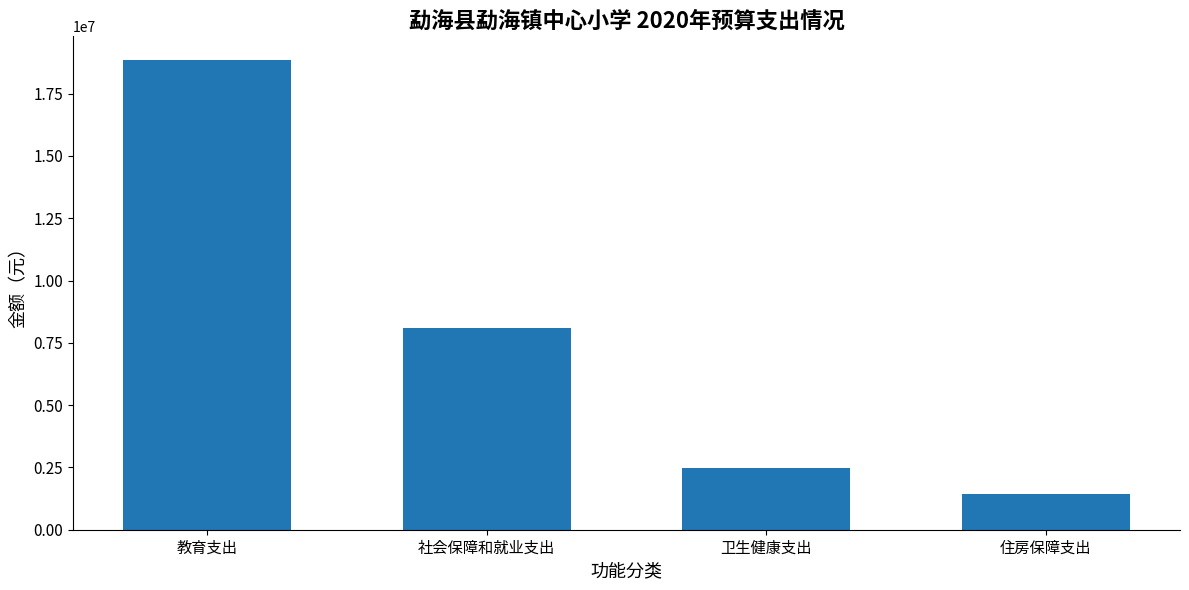

What is the difference between the second highest and second lowest values?

5636827.1